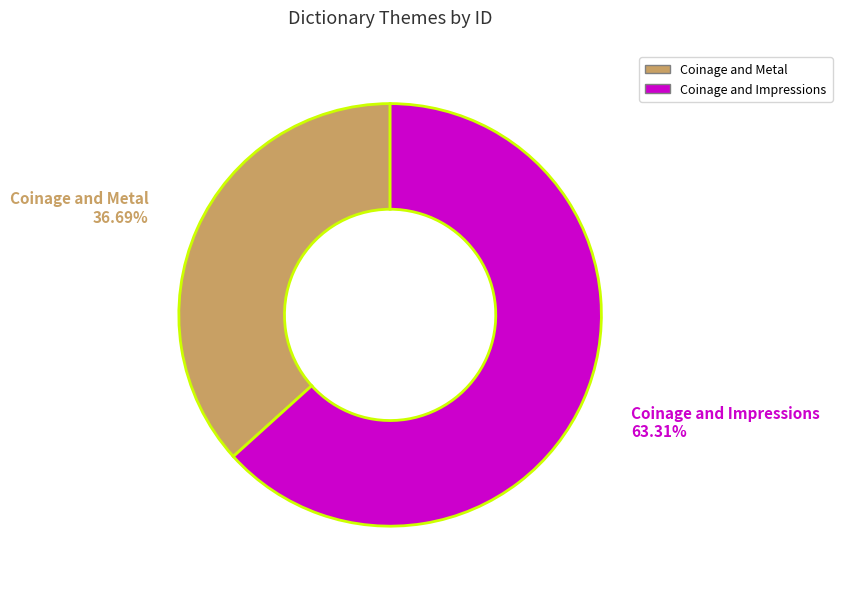

Which has a higher value, Coinage and Metal or Coinage and Impressions?

Coinage and Impressions